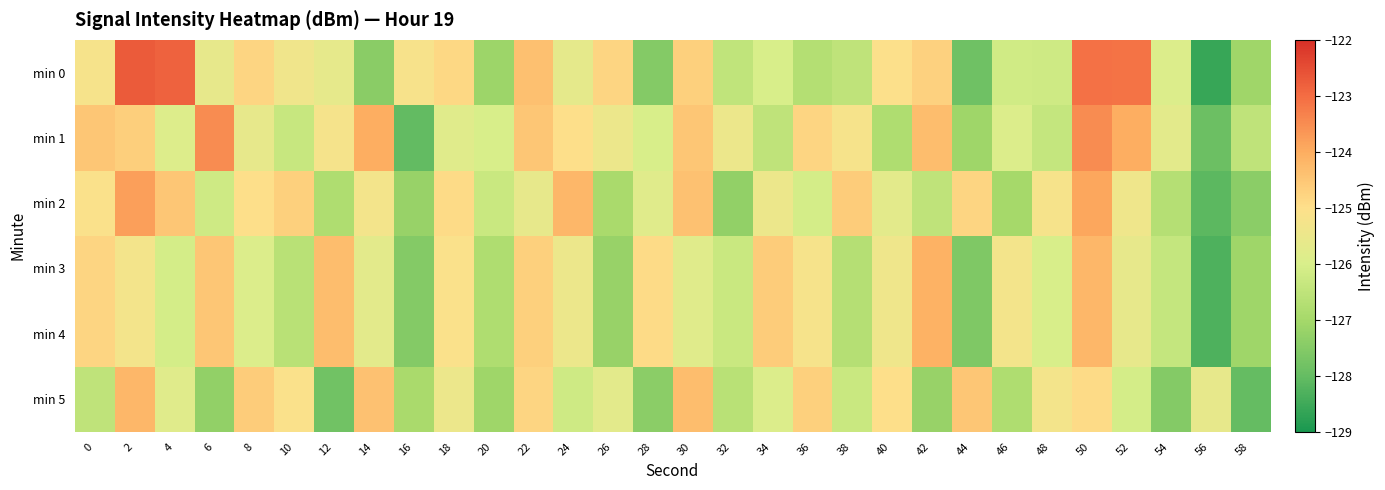

How many data points does each series have?

30